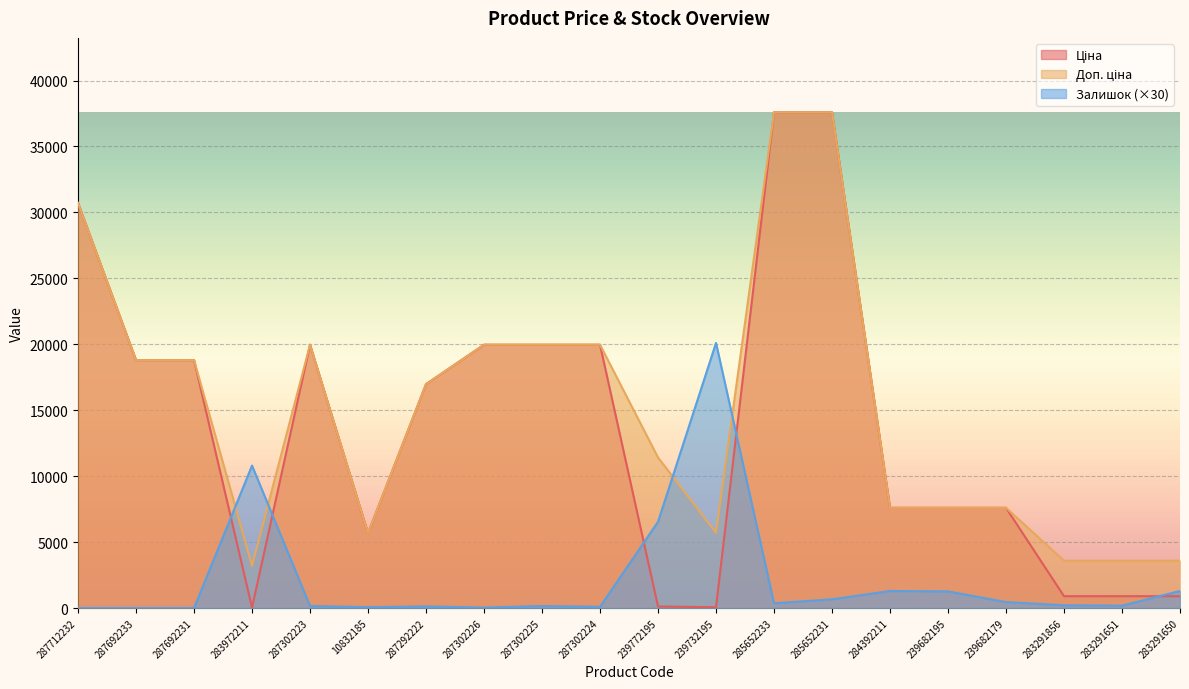

Where is Ціна nearest to the value 18812?

287692233